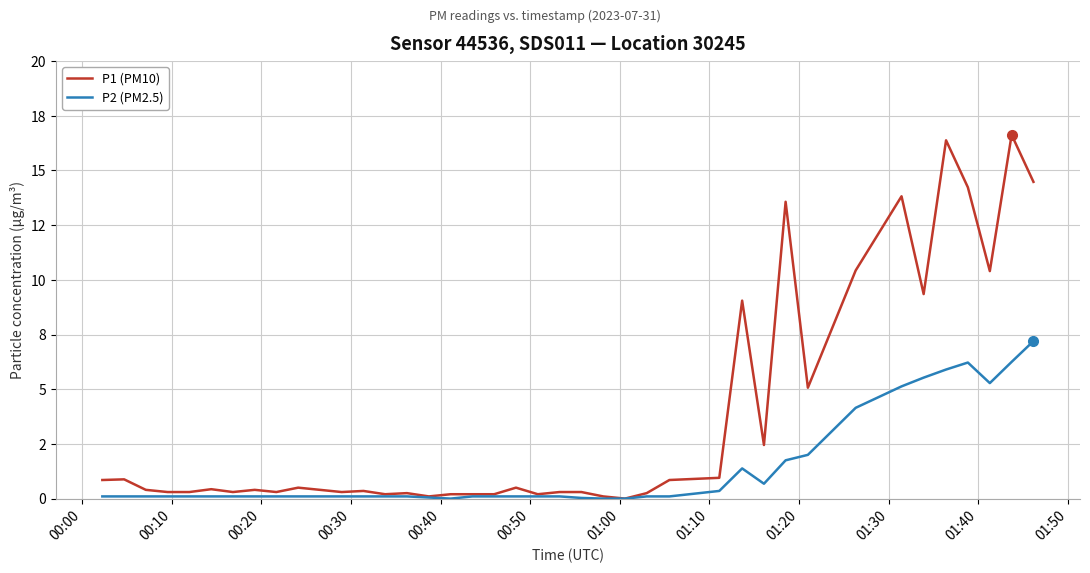

What are all the series names shown in the legend?

P1 (PM10), P2 (PM2.5)